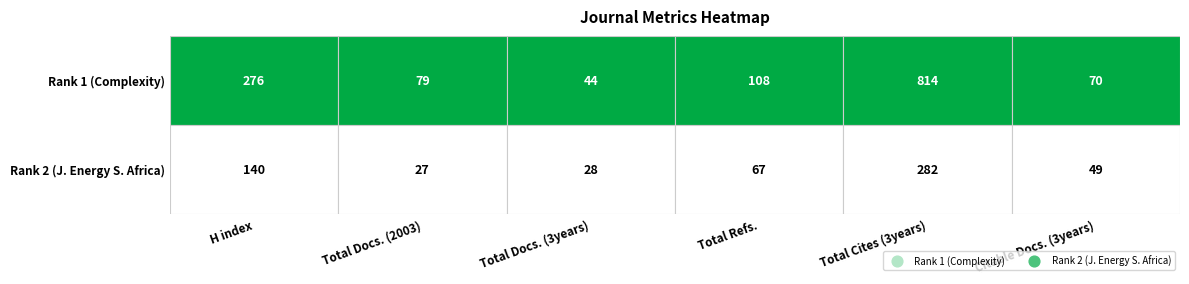

Reading left to right, list all the values displayed in this chart.

H index: 276	140
Total Docs. (2003): 79	27
Total Docs. (3years): 44	28
Total Refs.: 108	67
Total Cites (3years): 814	282
Citable Docs. (3years): 70	49